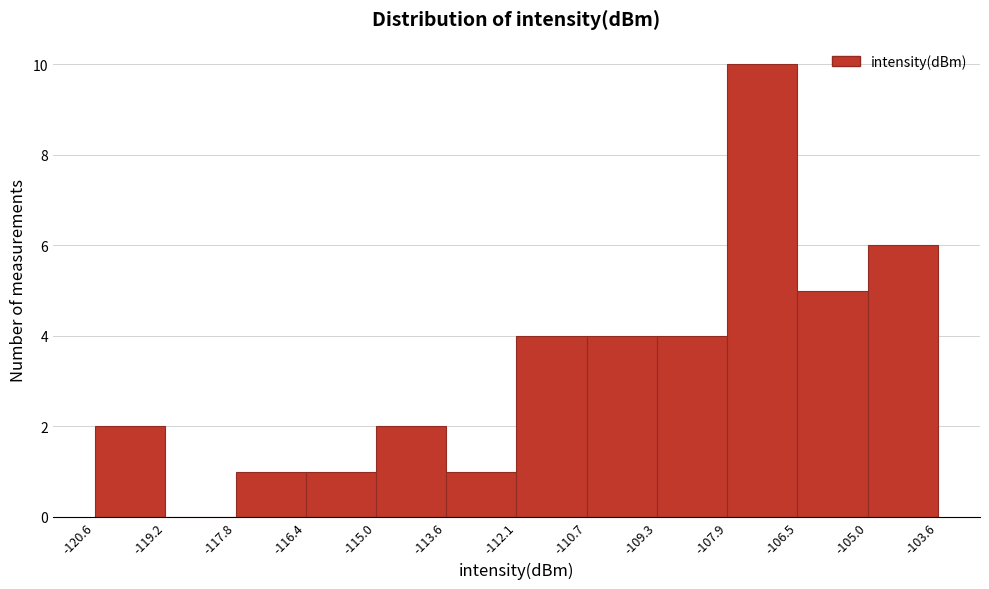

Reading left to right, list every bar in this chart as the range it spans on the x-axis followed by its height. The values are not printed on the chart, so give them approximately, as read against the axis.

-120.6 to -119.2: 2
-119.2 to -117.8: 0
-117.8 to -116.4: 1
-116.4 to -115.0: 1
-115.0 to -113.6: 2
-113.6 to -112.1: 1
-112.1 to -110.7: 4
-110.7 to -109.3: 4
-109.3 to -107.9: 4
-107.9 to -106.5: 10
-106.5 to -105.0: 5
-105.0 to -103.6: 6